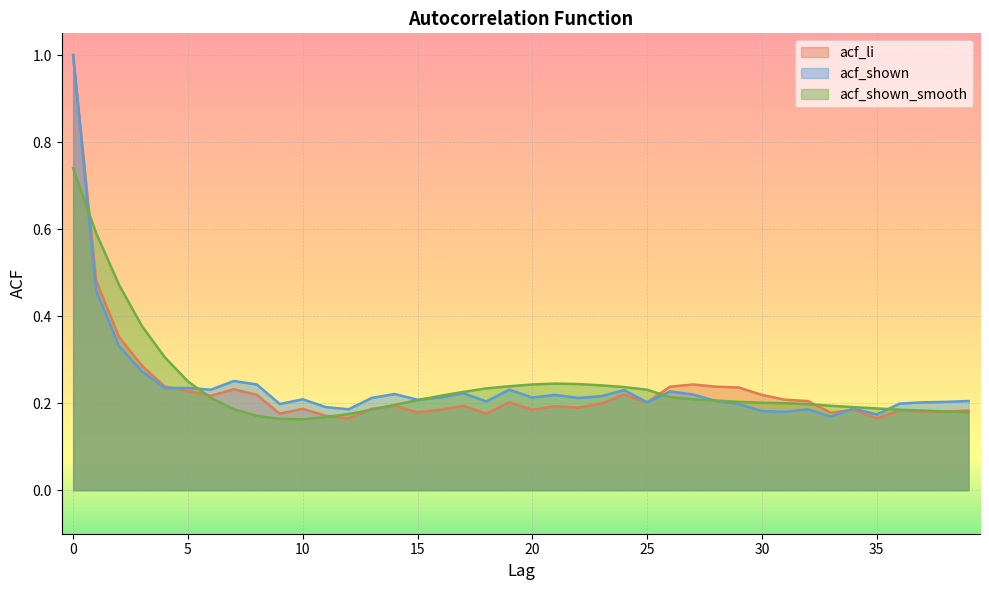

Where is the first local maximum for acf_shown?

7